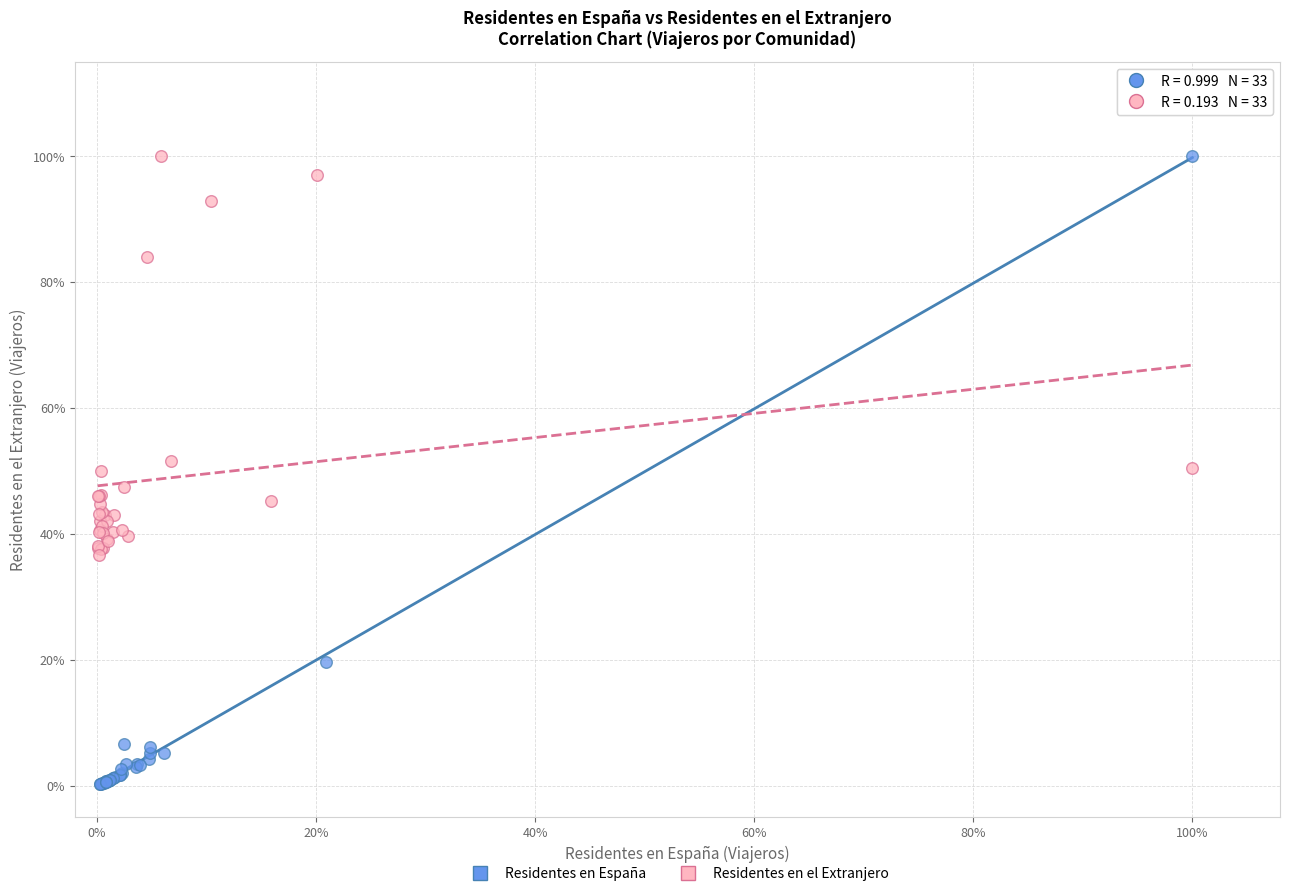

What are all the series names shown in the legend?

Residentes en España, Residentes en el Extranjero